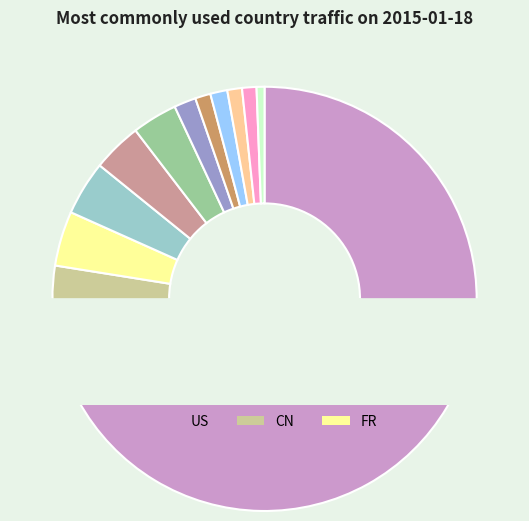

What portion of the pie excludes IN?

96.2%